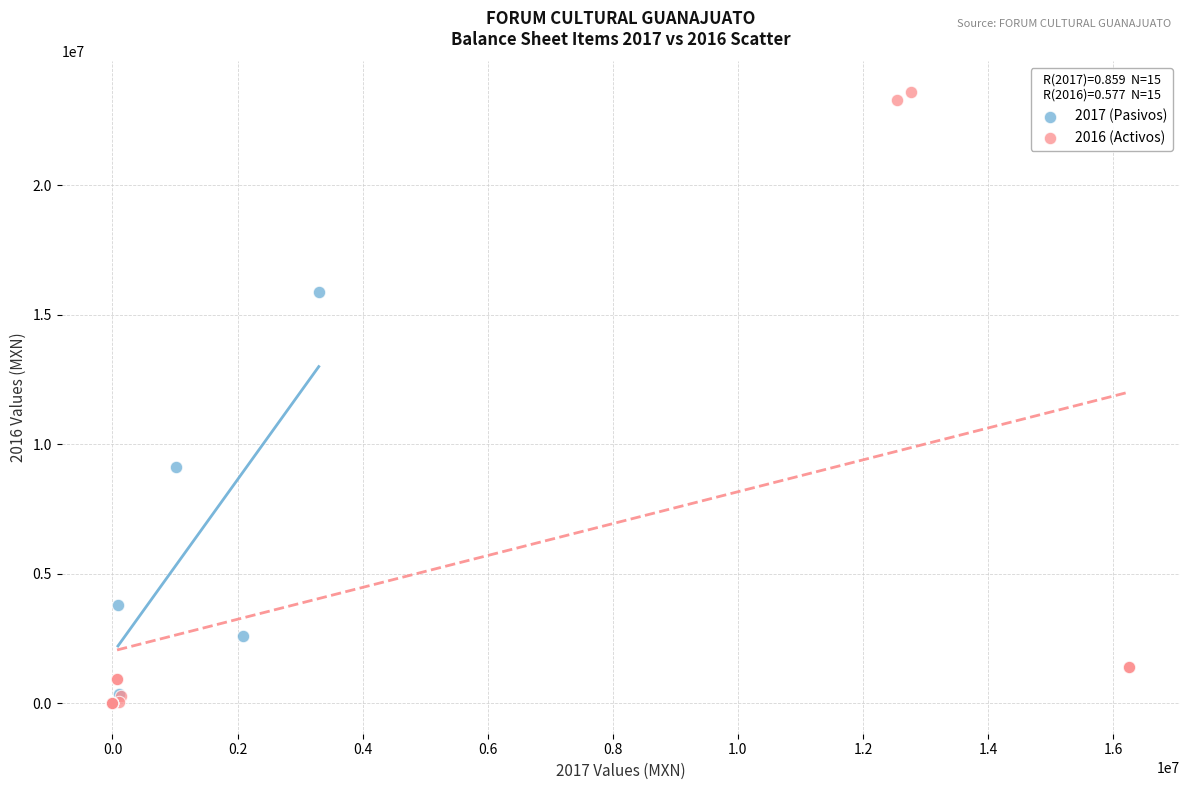

Which series contains the highest Y value?

2016 (Activos)